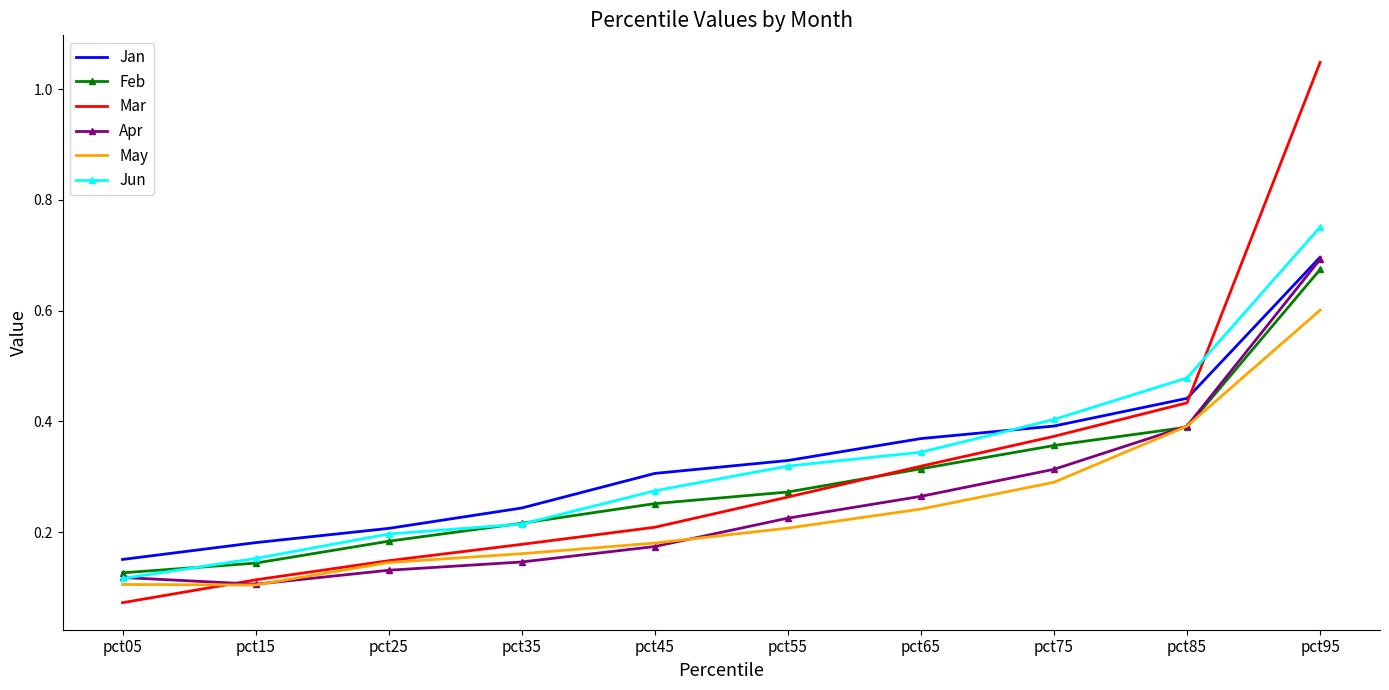

Between pct15 and pct55, which series saw the biggest shift?

Jun